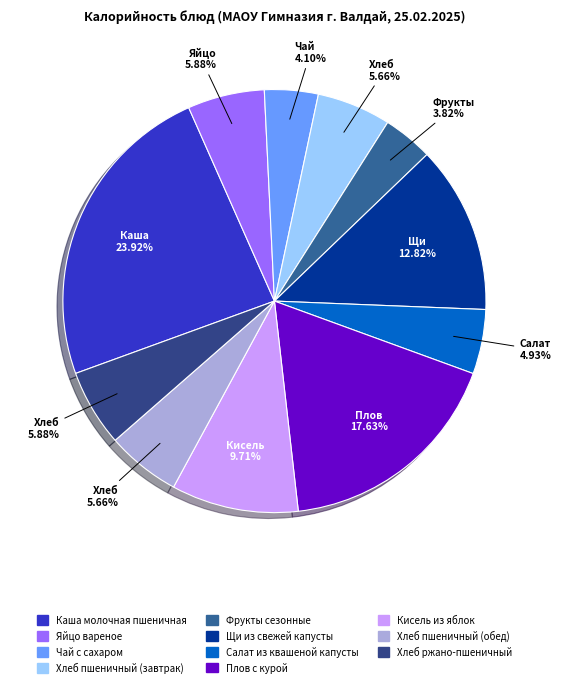

What is the total percentage of Яйцо вареное and Чай с сахаром?

10.0%